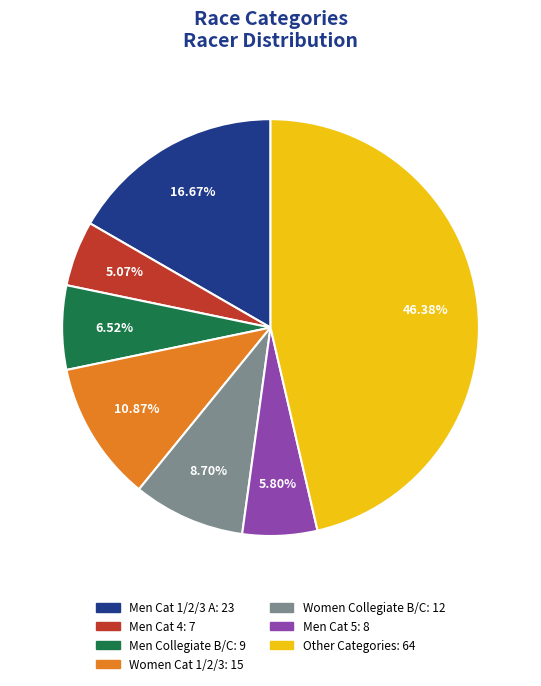

To the nearest percent, what is the difference between the Women Cat 1/2/3 and Women Collegiate B/C slice percentages?

2%